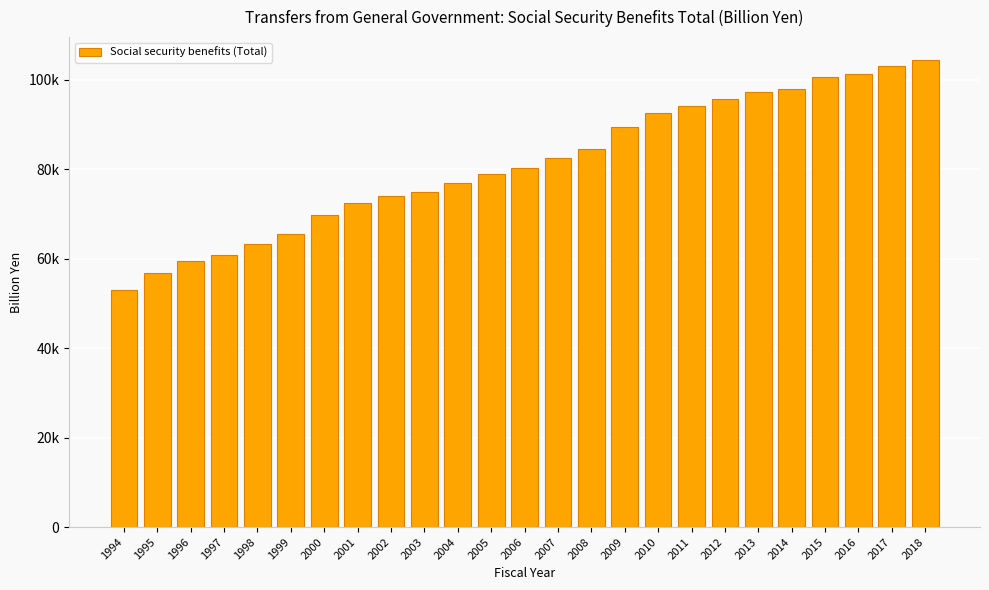

Rank the categories by value from highest to lowest.

2018, 2017, 2016, 2015, 2014, 2013, 2012, 2011, 2010, 2009, 2008, 2007, 2006, 2005, 2004, 2003, 2002, 2001, 2000, 1999, 1998, 1997, 1996, 1995, 1994